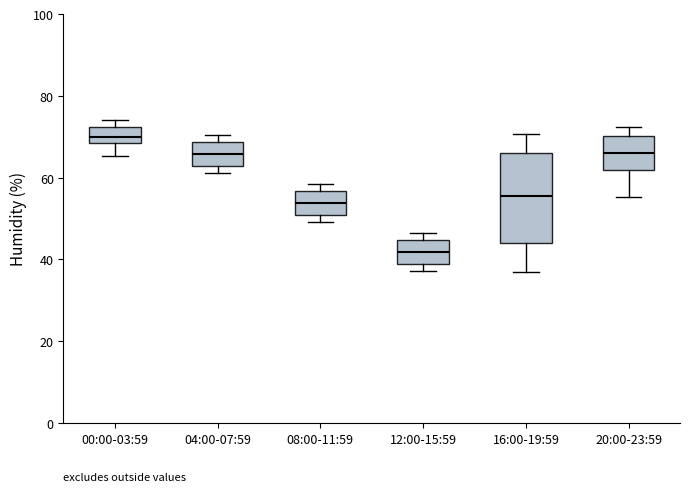

Which box's median line is the highest?

00:00-03:59